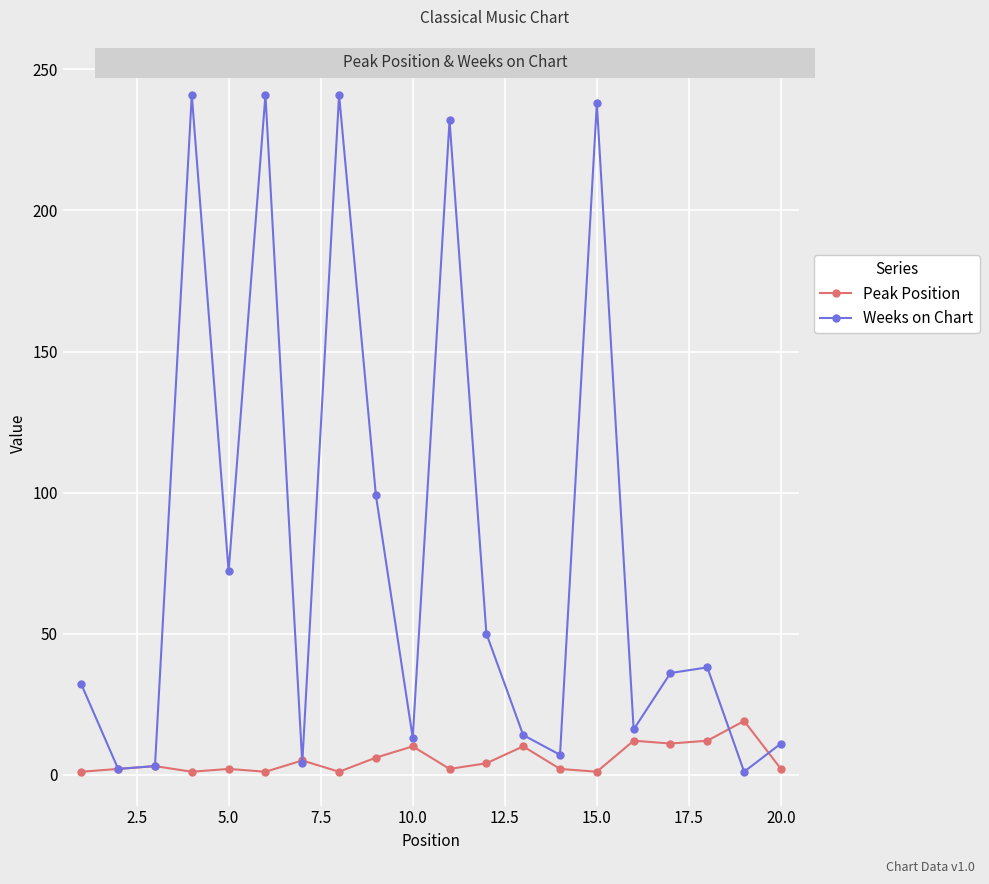

What is the sum of all Peak Position values?

107